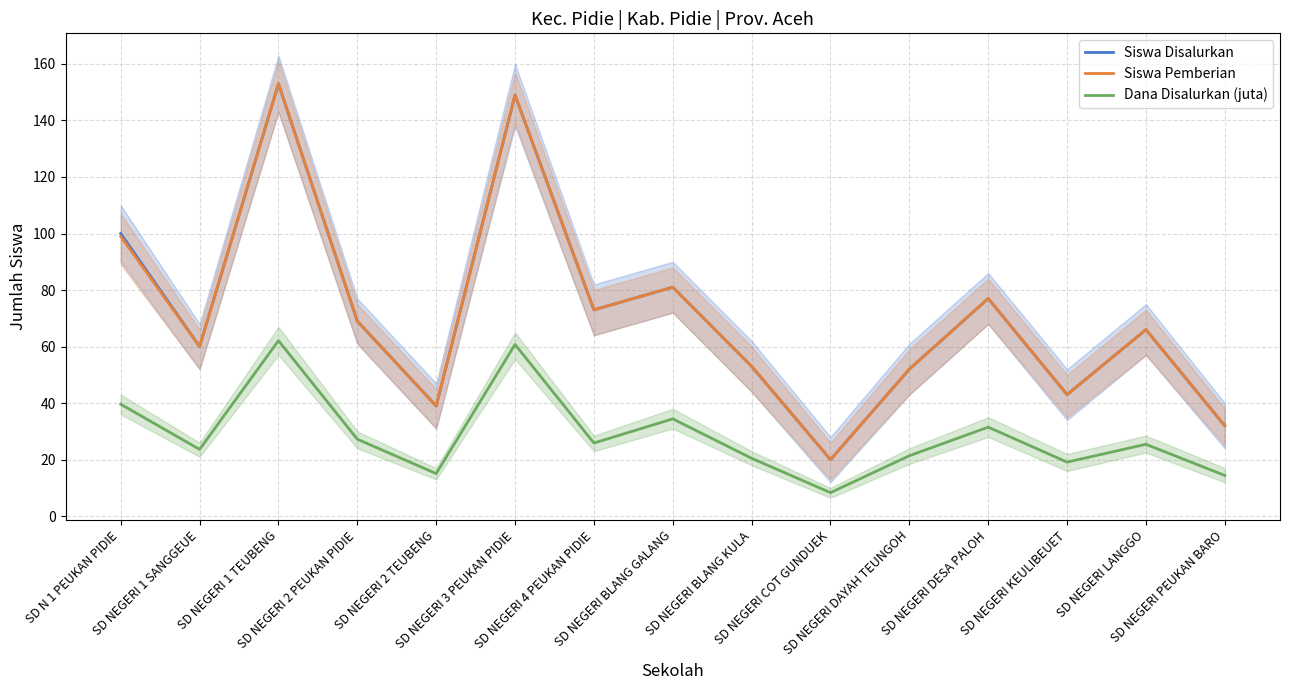

How many lines are shown in the chart?

3